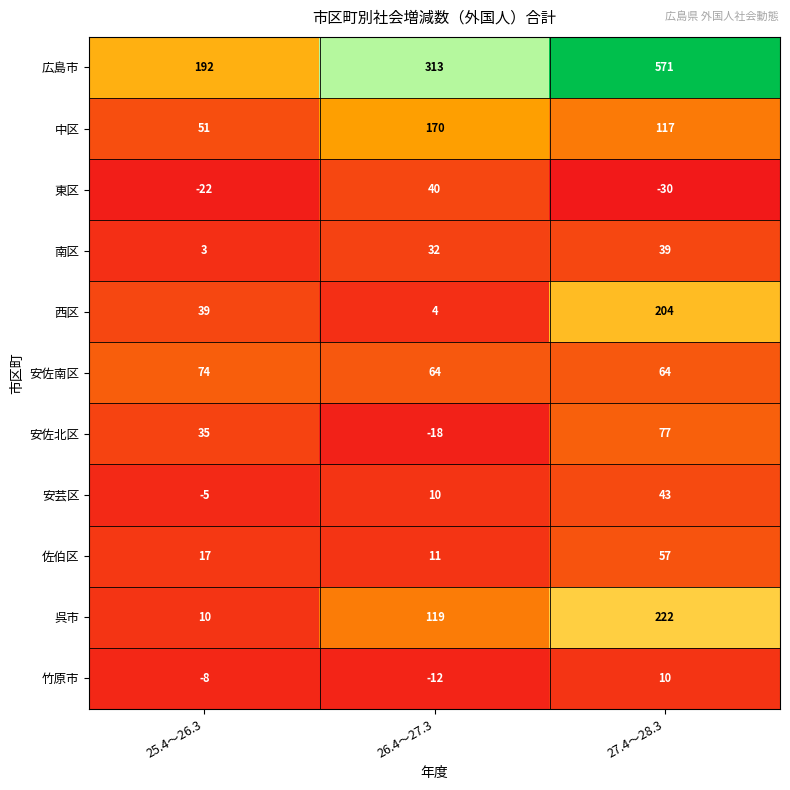

The value of 広島市 at 27.4～28.3 is 908. True or false?

False